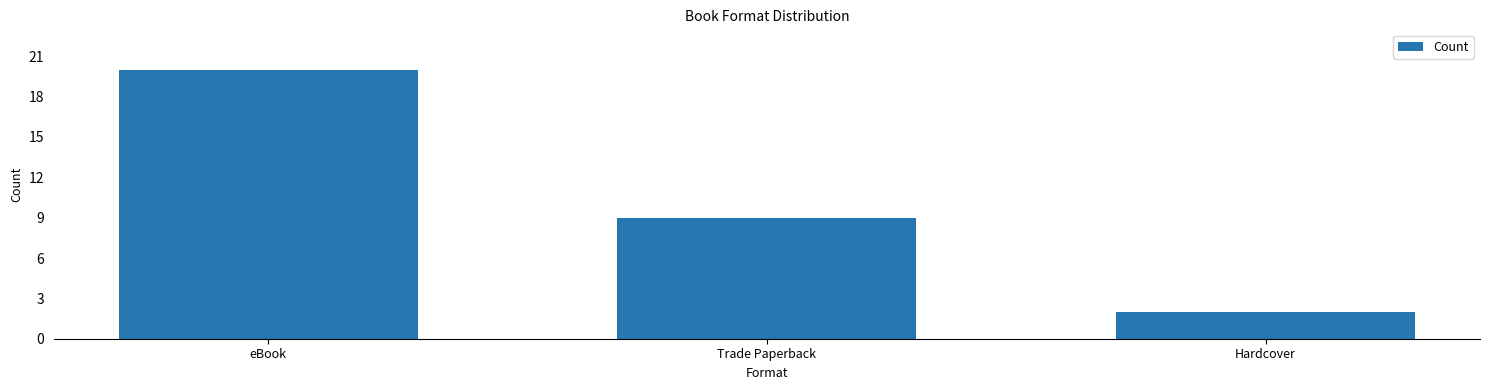

Rank the categories by value from highest to lowest.

eBook, Trade Paperback, Hardcover